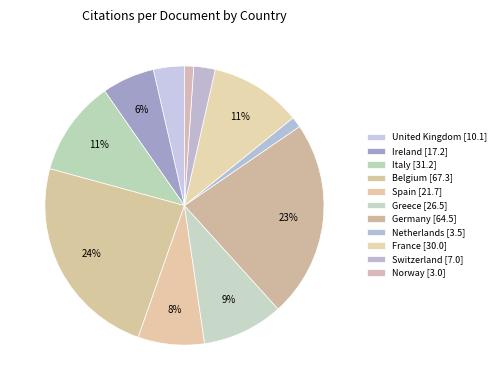

Which slice is the smallest?

Norway